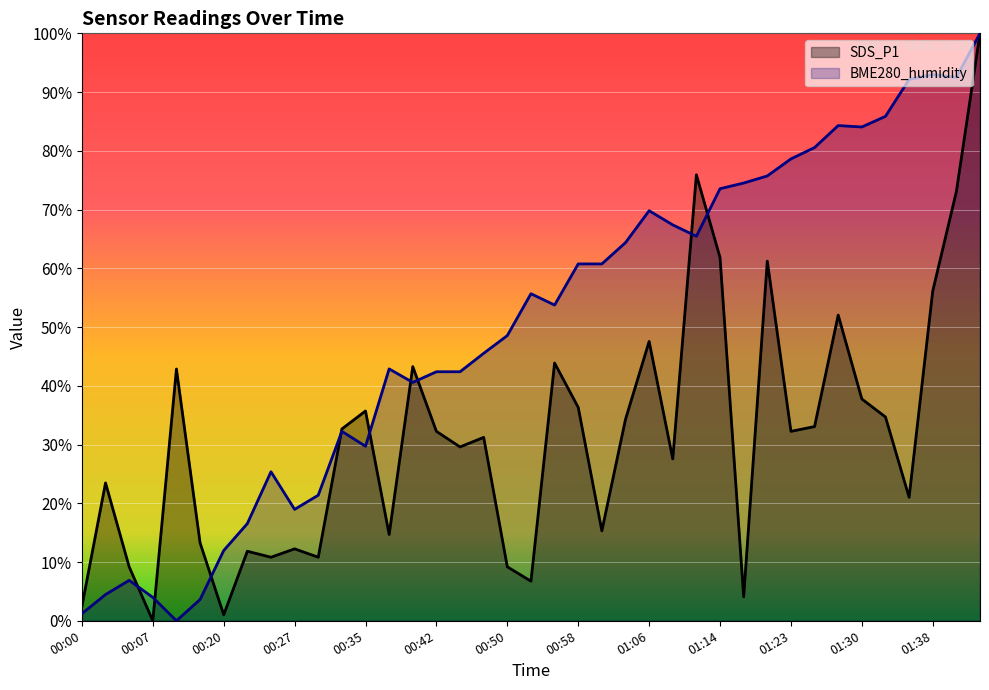

List the series in order of their overall mean, lowest first.

SDS_P1, BME280_humidity